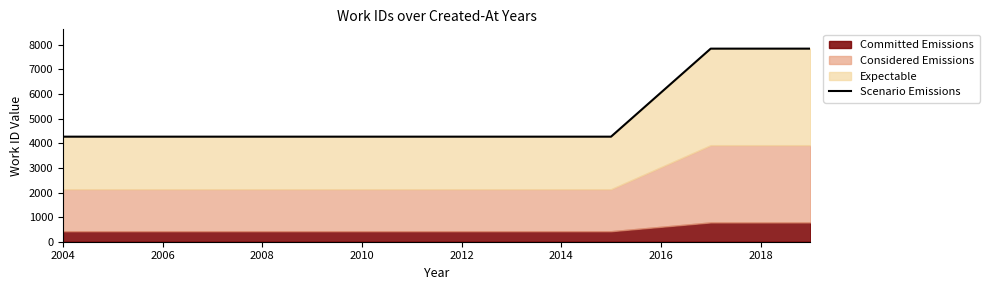

Which has a higher value, 2016 or 2012?

2016